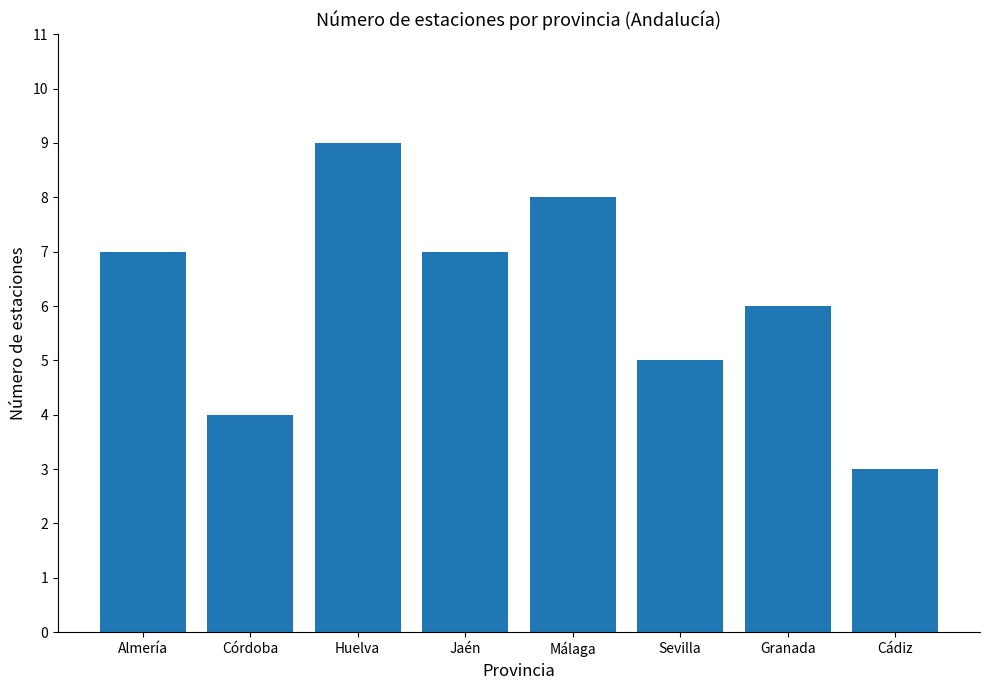

Reading left to right, list all the values displayed in this chart.

7	4	9	7	8	5	6	3